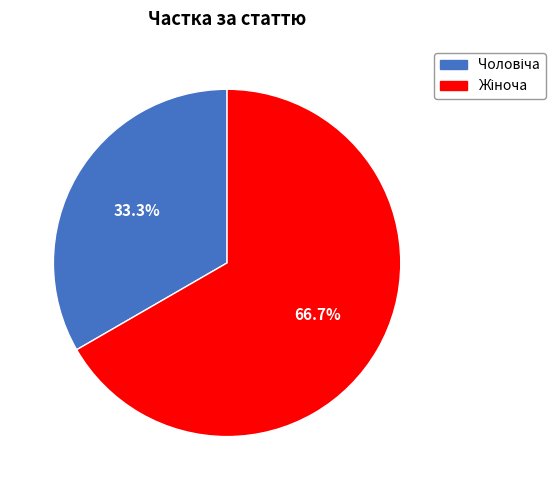

Is there any slice that represents more than half of the pie?

Yes